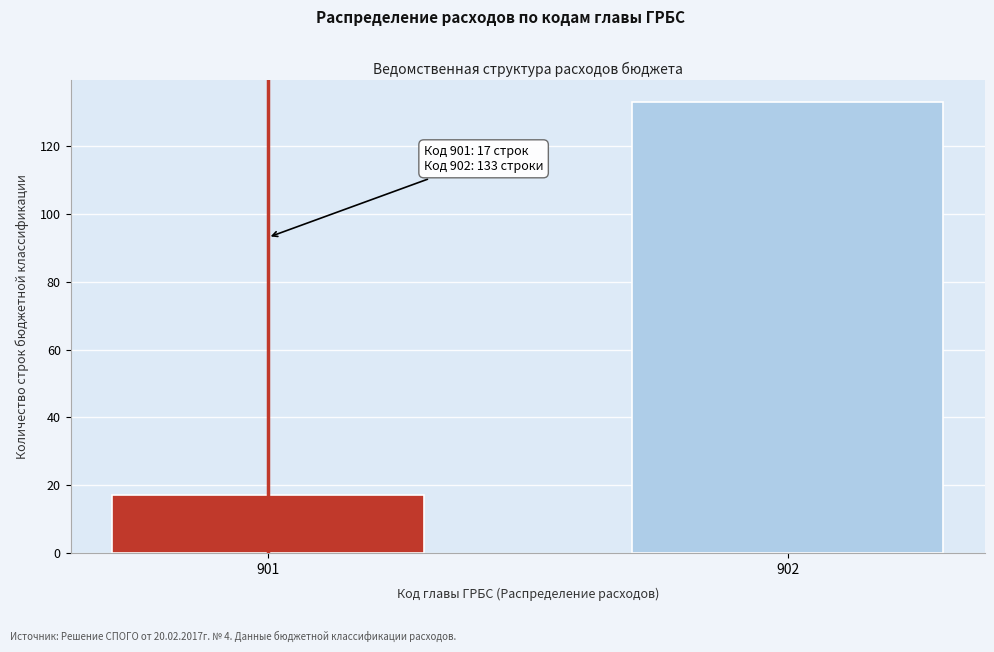

Reading left to right, extract all data points from this chart.

17	133